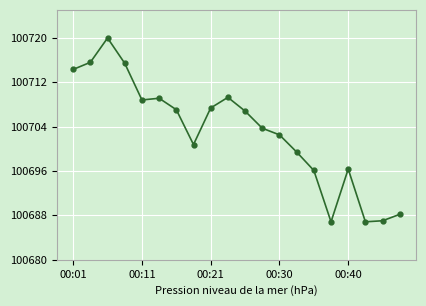

True or false: there are more than 0 points higher than both neighbors.

True